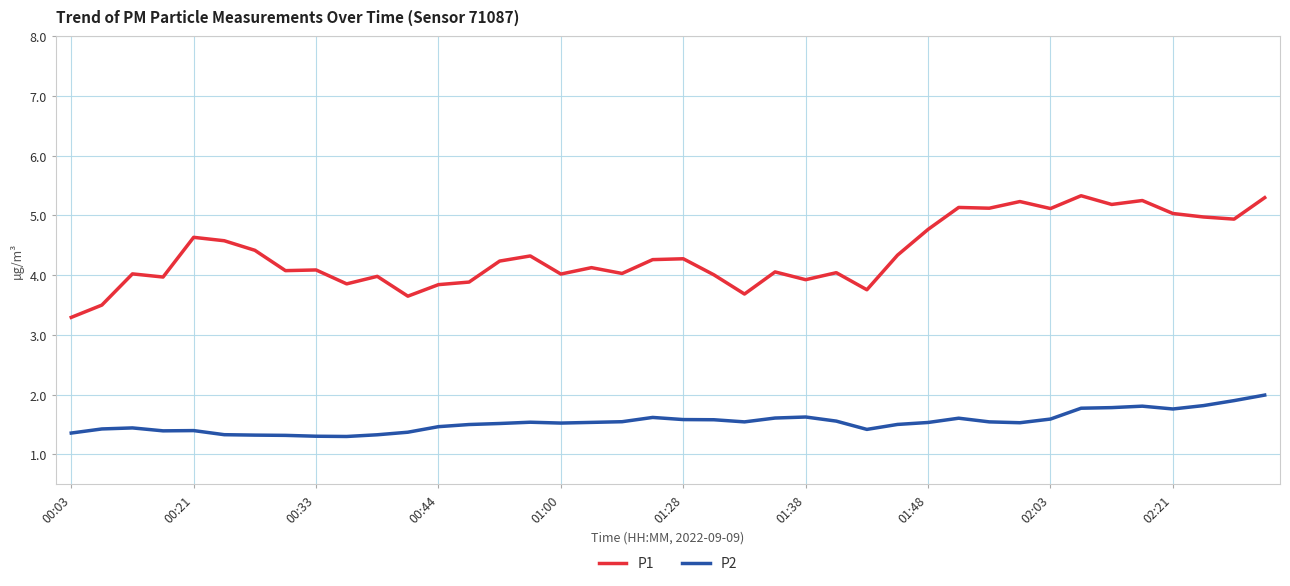

List the series in order of their peak value, highest first.

P1, P2